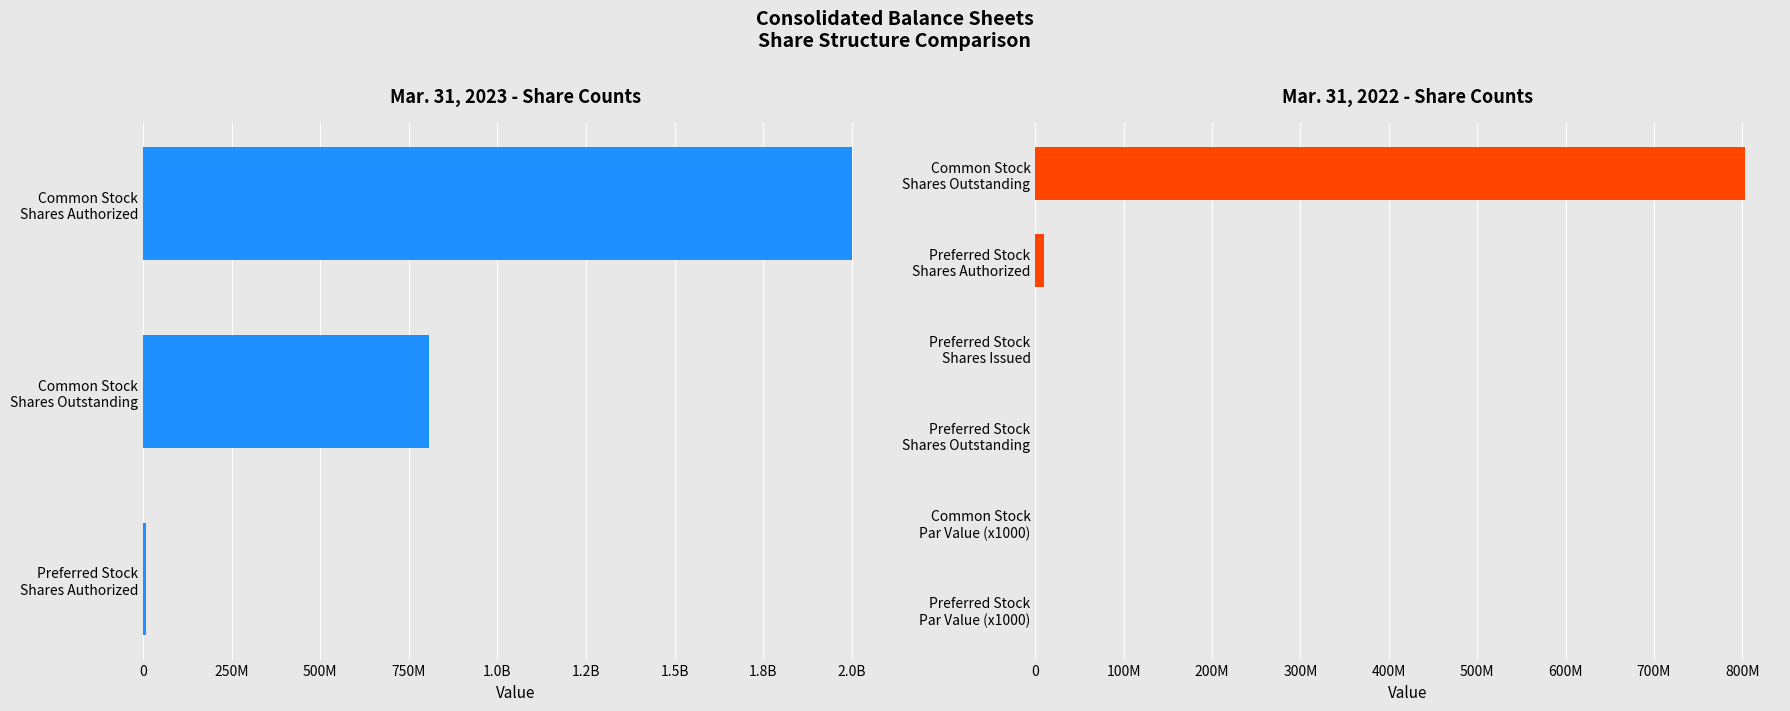

True or false: Mar. 31, 2022 has a value of 0.0 at Preferred Stock Par Value.

False